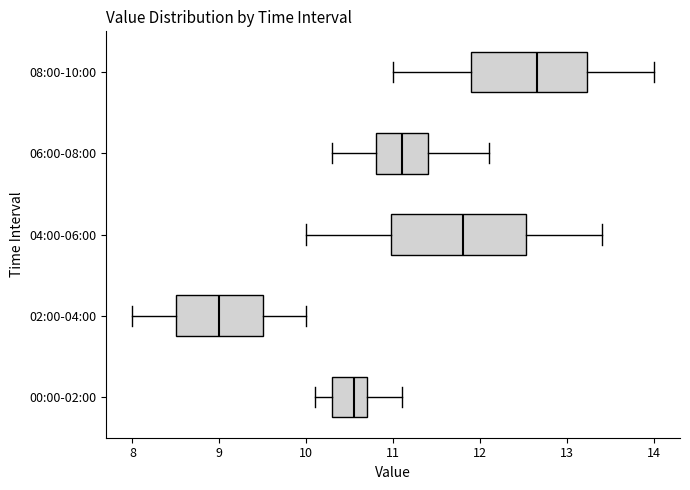

Reading bottom to top, read every box against the x-axis: the position of its median line, the range the box covers, and the ends of its whiskers. The values are not printed on the chart, so give them approximately, as read against the axis.

00:00-02:00: median 10.6, box 10.3 to 10.7, whiskers 10.1 to 11.1
02:00-04:00: median 9.0, box 8.5 to 9.5, whiskers 8.0 to 10.0
04:00-06:00: median 11.8, box 11.0 to 12.5, whiskers 10.0 to 13.4
06:00-08:00: median 11.1, box 10.8 to 11.4, whiskers 10.3 to 12.1
08:00-10:00: median 12.7, box 11.9 to 13.2, whiskers 11.0 to 14.0